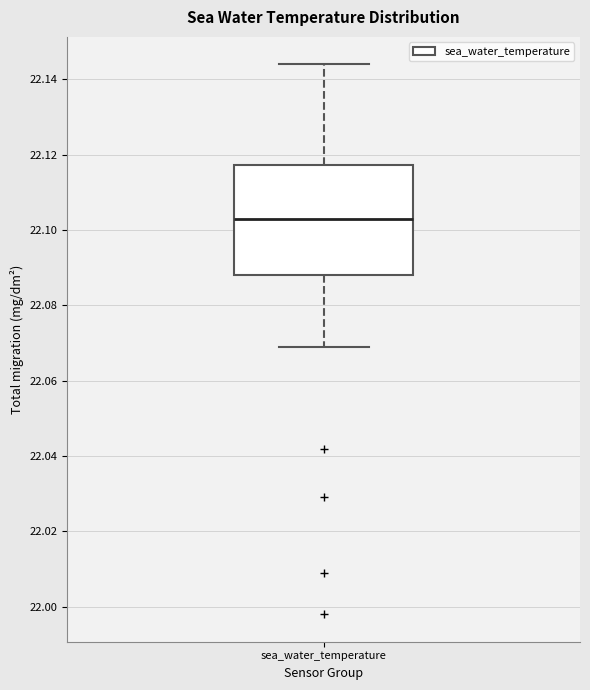

Read this box plot against the y-axis: the position of the median line, the range covered by the box, and the ends of both whiskers. The values are not printed on the chart, so give them approximately, as read against the axis.

median 22.104, box 22.088 to 22.118, whiskers 22.070 to 22.144